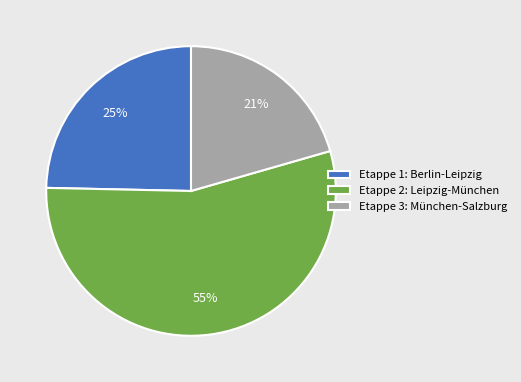

To the nearest percent, what is the difference between the largest and smallest slice percentages?

34%